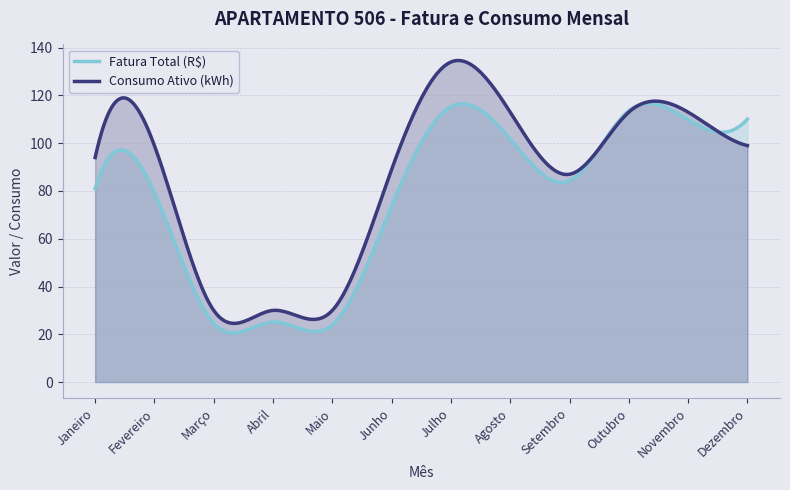

After their last crossing, which series has the higher values: Consumo Ativo (kWh) or Fatura Total (R$)?

Fatura Total (R$)